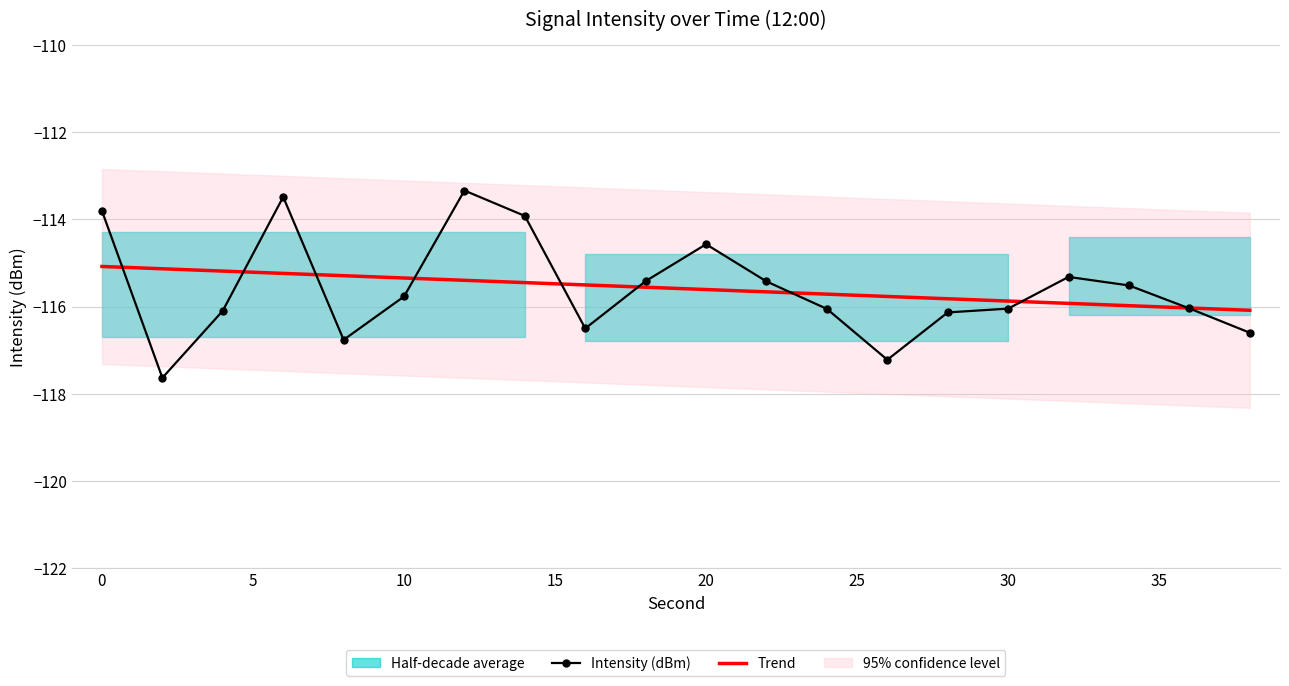

Where does the Intensity (dBm) series first go above -115?

0